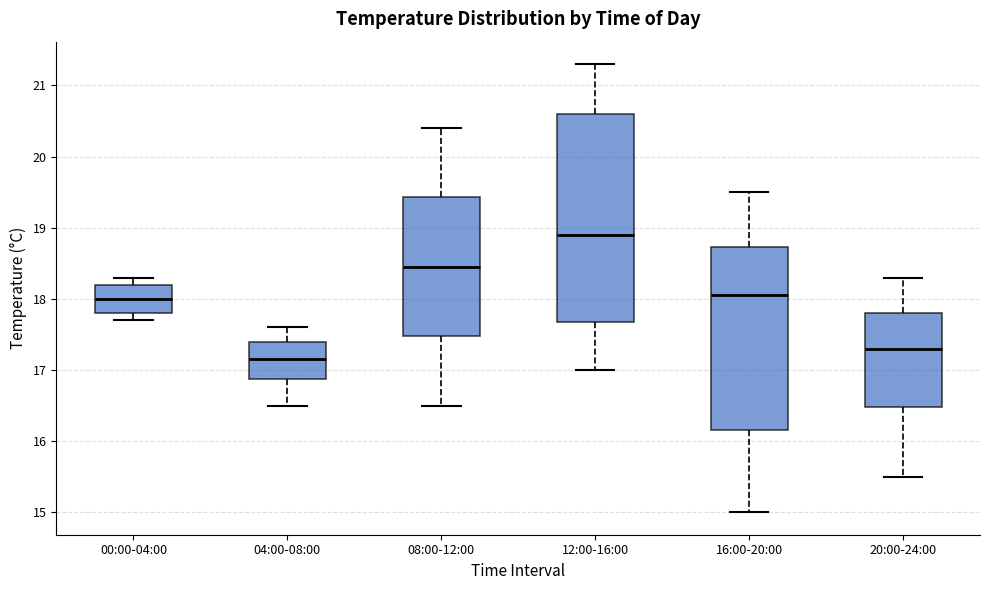

Reading left to right, transcribe this box plot: for each box, give where its median line is, the range the box spans, and where its two whiskers end, as read against the y-axis. The values are not printed on the chart, so give them approximately, as read against the axis.

00:00-04:00: median 18.0, box 17.8 to 18.2, whiskers 17.7 to 18.3
04:00-08:00: median 17.2, box 16.9 to 17.4, whiskers 16.5 to 17.6
08:00-12:00: median 18.5, box 17.5 to 19.4, whiskers 16.5 to 20.4
12:00-16:00: median 18.9, box 17.7 to 20.6, whiskers 17.0 to 21.3
16:00-20:00: median 18.1, box 16.2 to 18.7, whiskers 15.0 to 19.5
20:00-24:00: median 17.3, box 16.5 to 17.8, whiskers 15.5 to 18.3